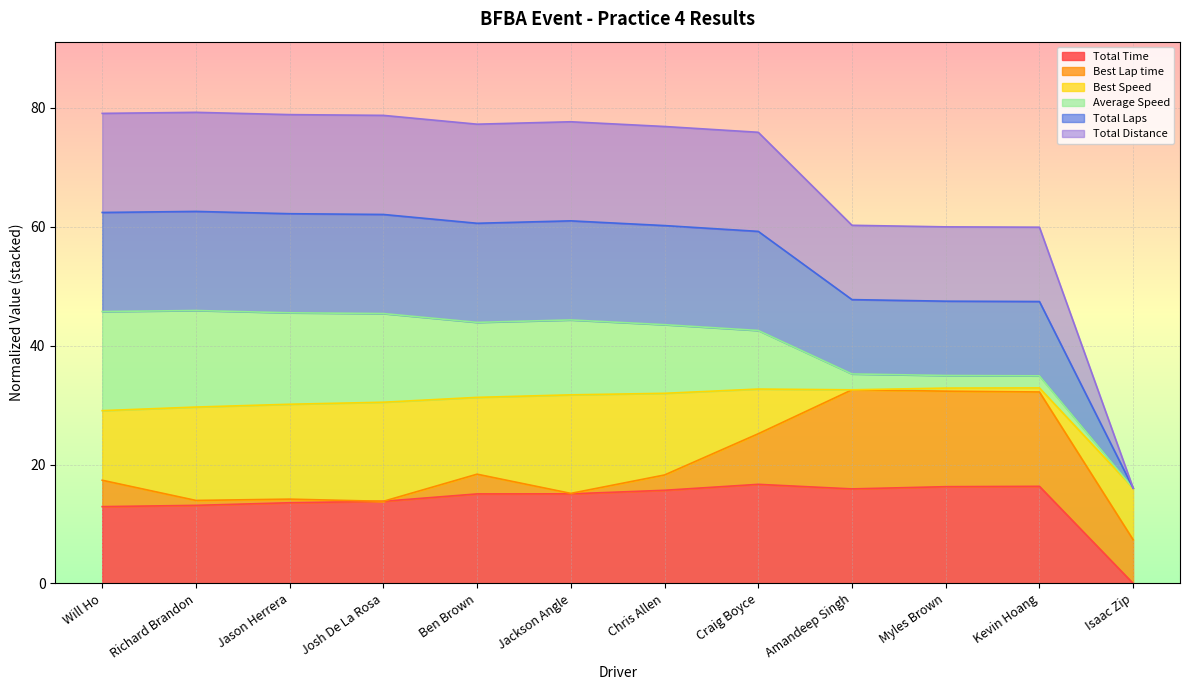

What position from the left is Craig Boyce?

8